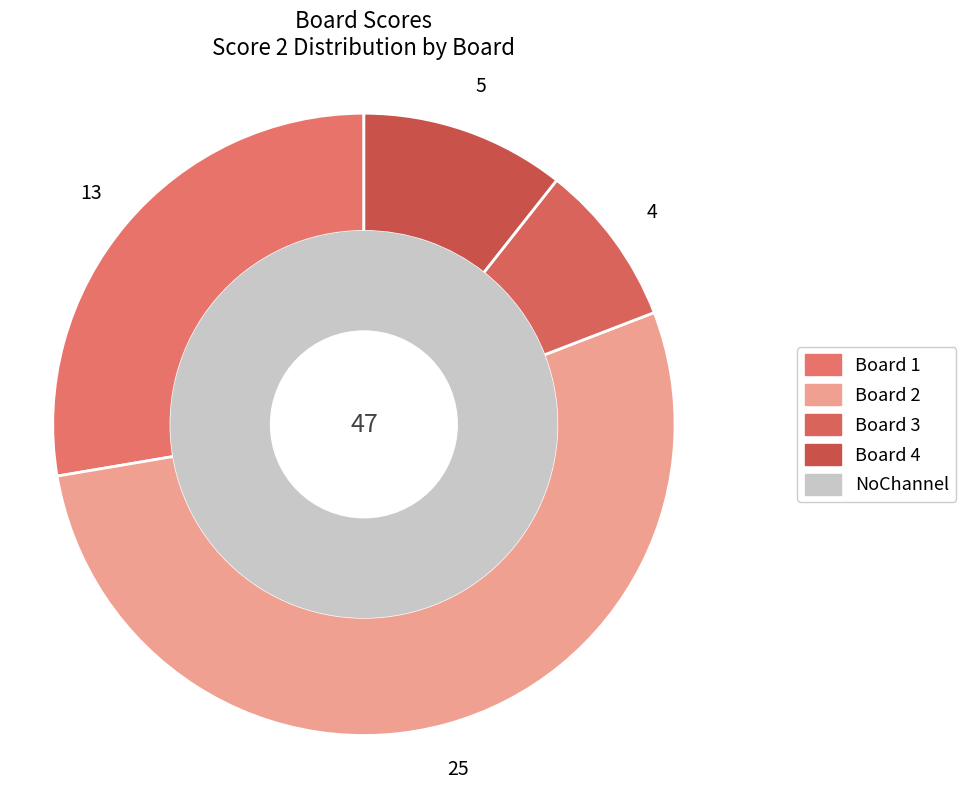

How many slices are in this pie chart?

4